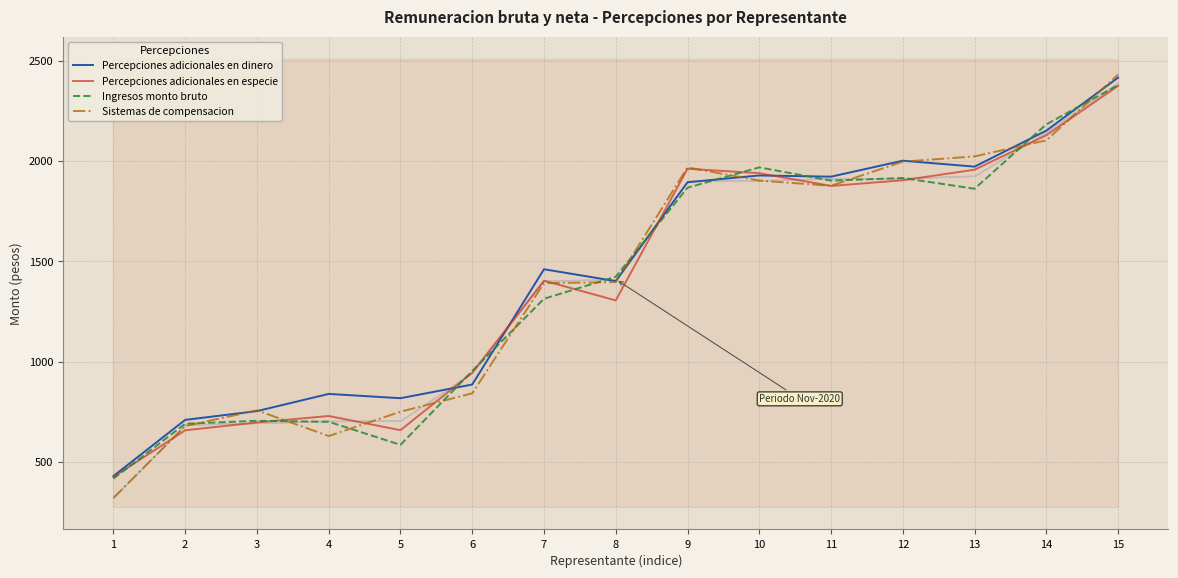

The value of Ingresos monto bruto at 10 is 1969.1. True or false?

True